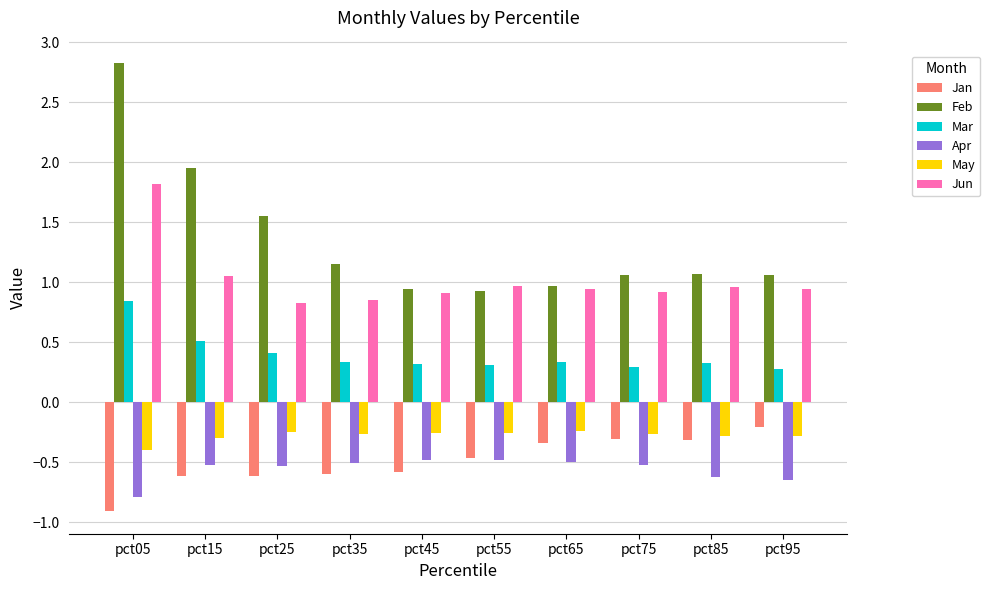

Between pct15 and pct65, which series saw the biggest shift?

Feb